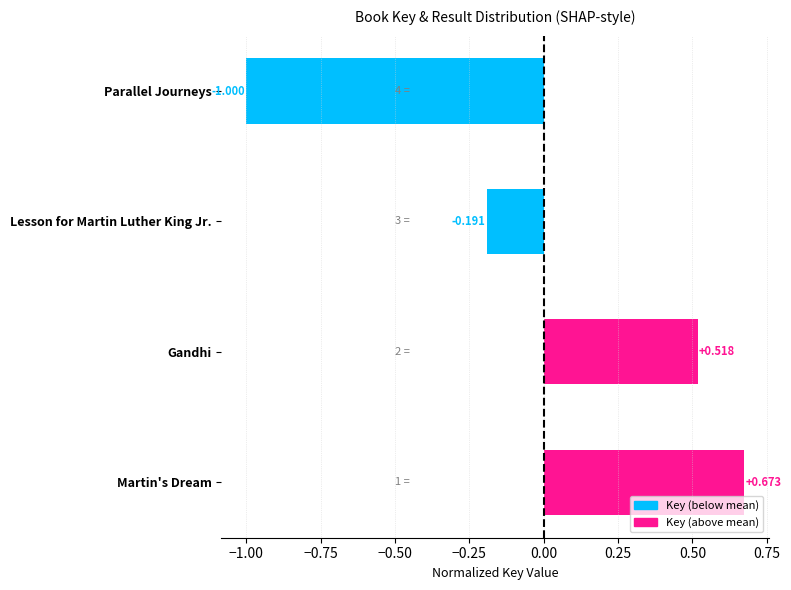

Which has a higher value, Gandhi or Martin's Dream?

Martin's Dream